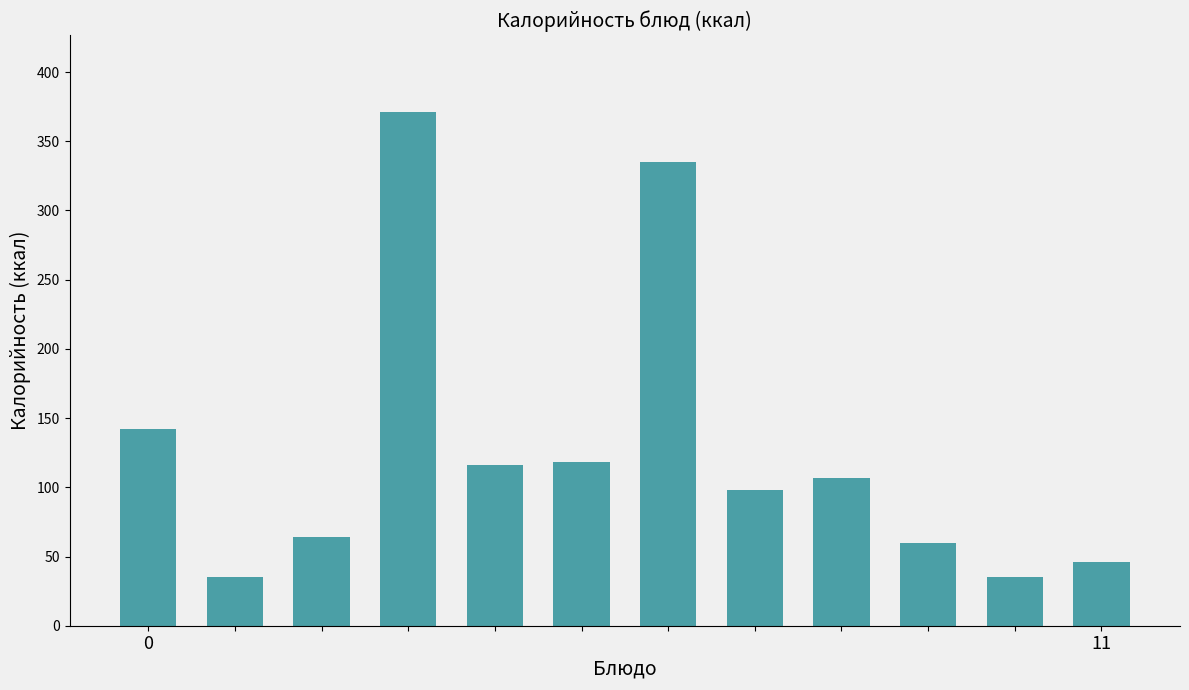

Reading left to right, extract all data points from this chart.

142.0	35.0	64.1	371.0	116.0	118.0	335.0	98.0	107.0	60.0	35.0	46.0